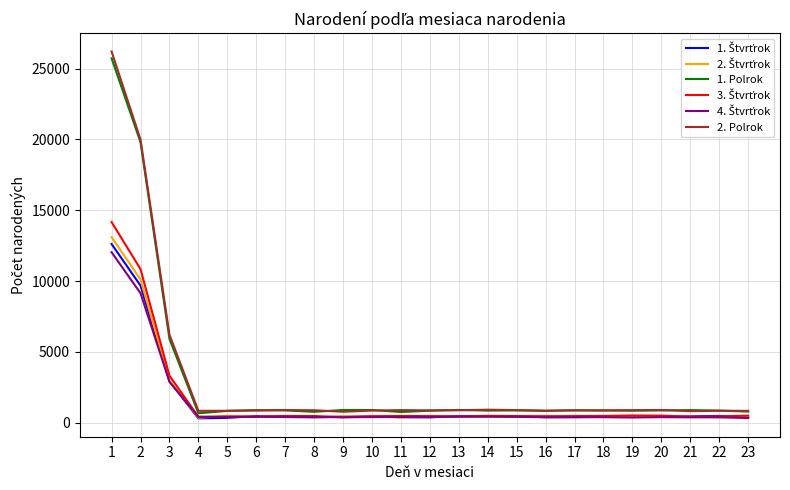

Between 3 and 12, which series saw the biggest shift?

2. Polrok